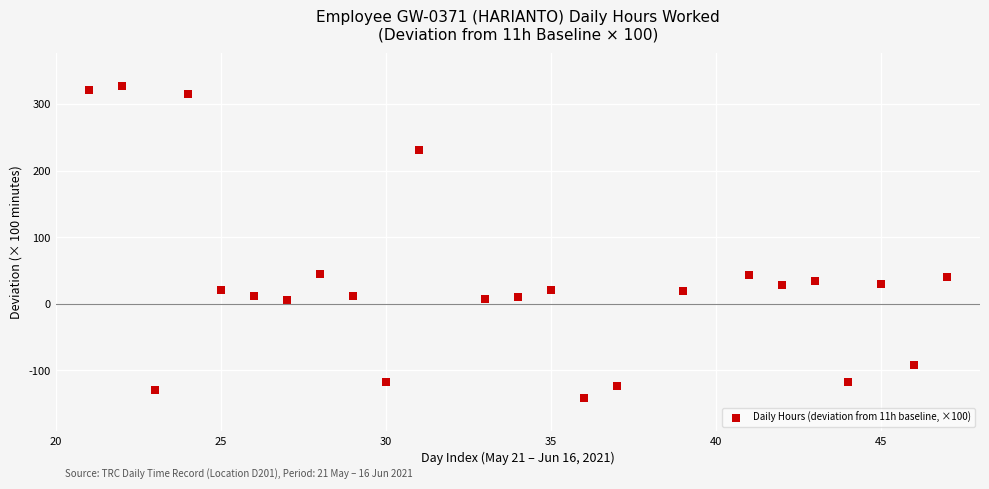

What is the range of Y values (max minus min)?

469